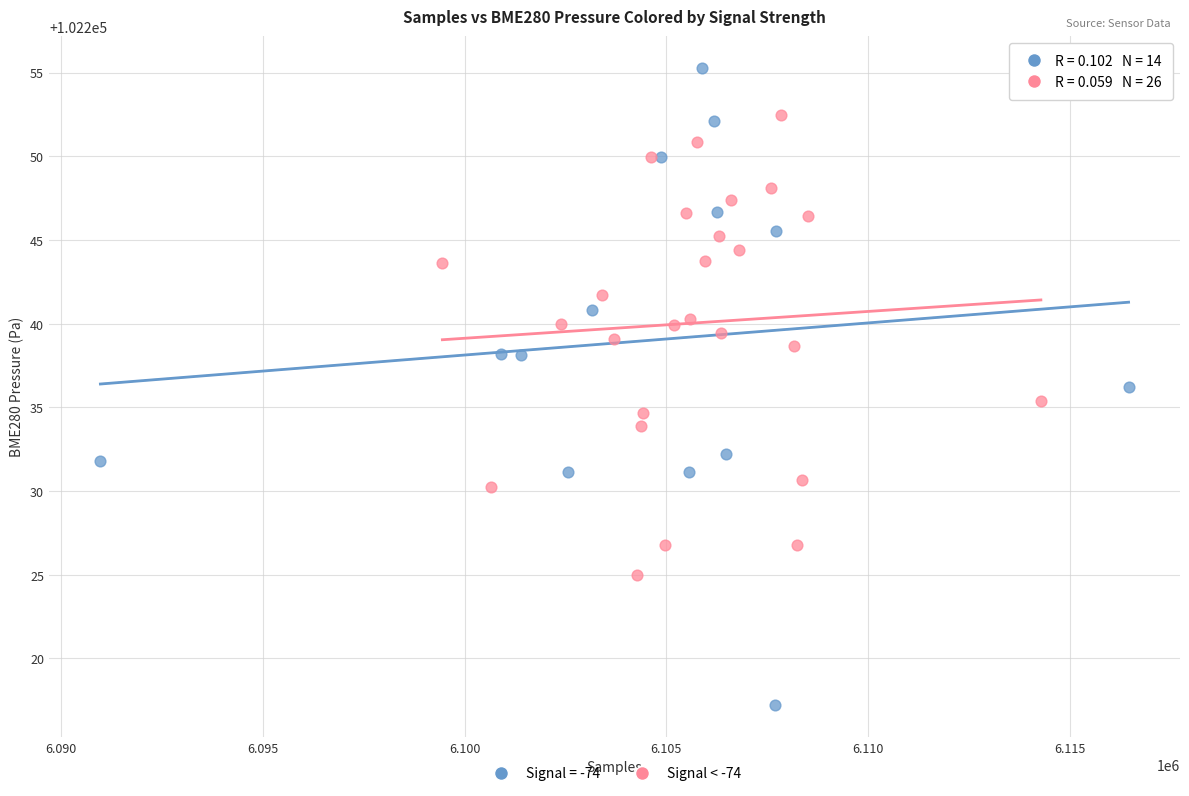

Which series contains the lowest Y value?

Signal = -74